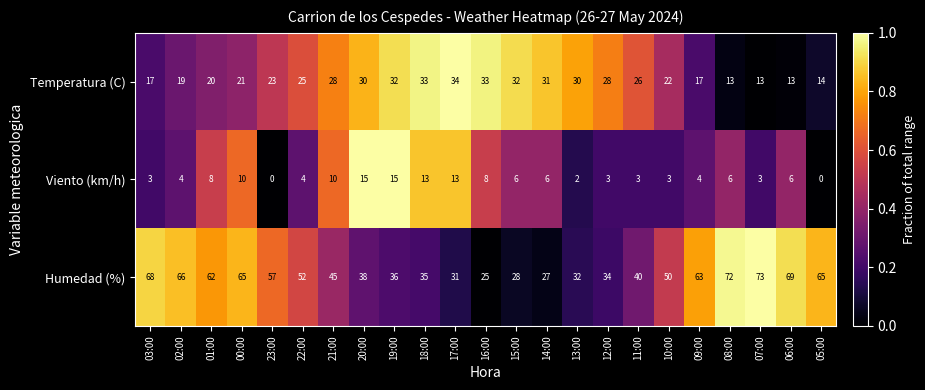

At which label does Temperatura (C) reach its peak?

17:00